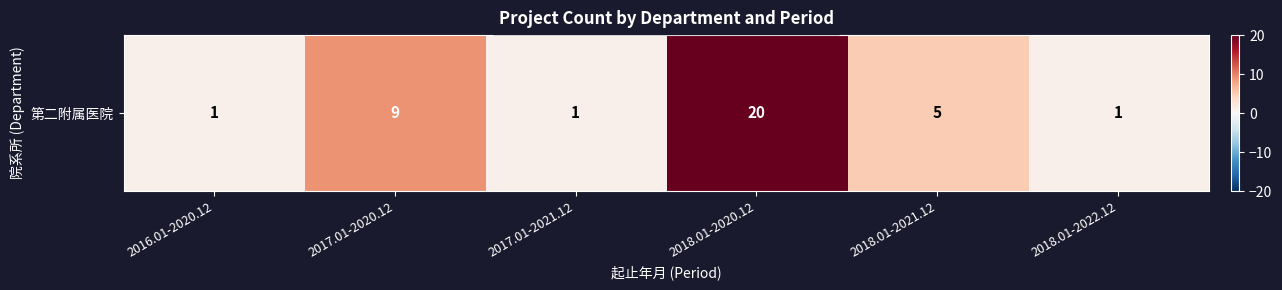

Count the values in the range 1 to 9.

5